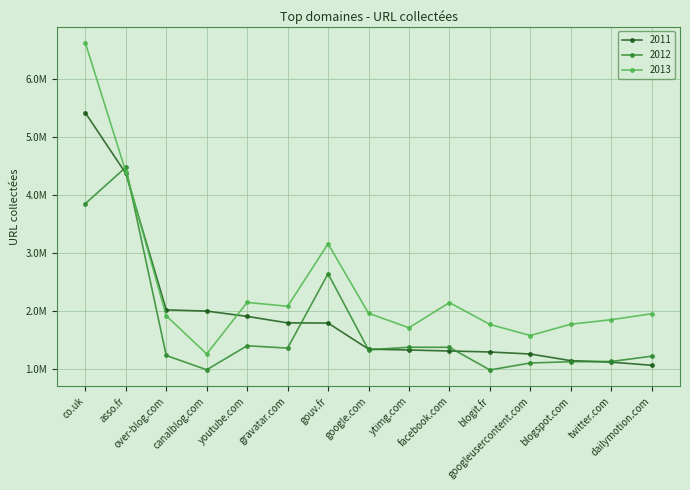

What are all the series names shown in the legend?

2011, 2012, 2013